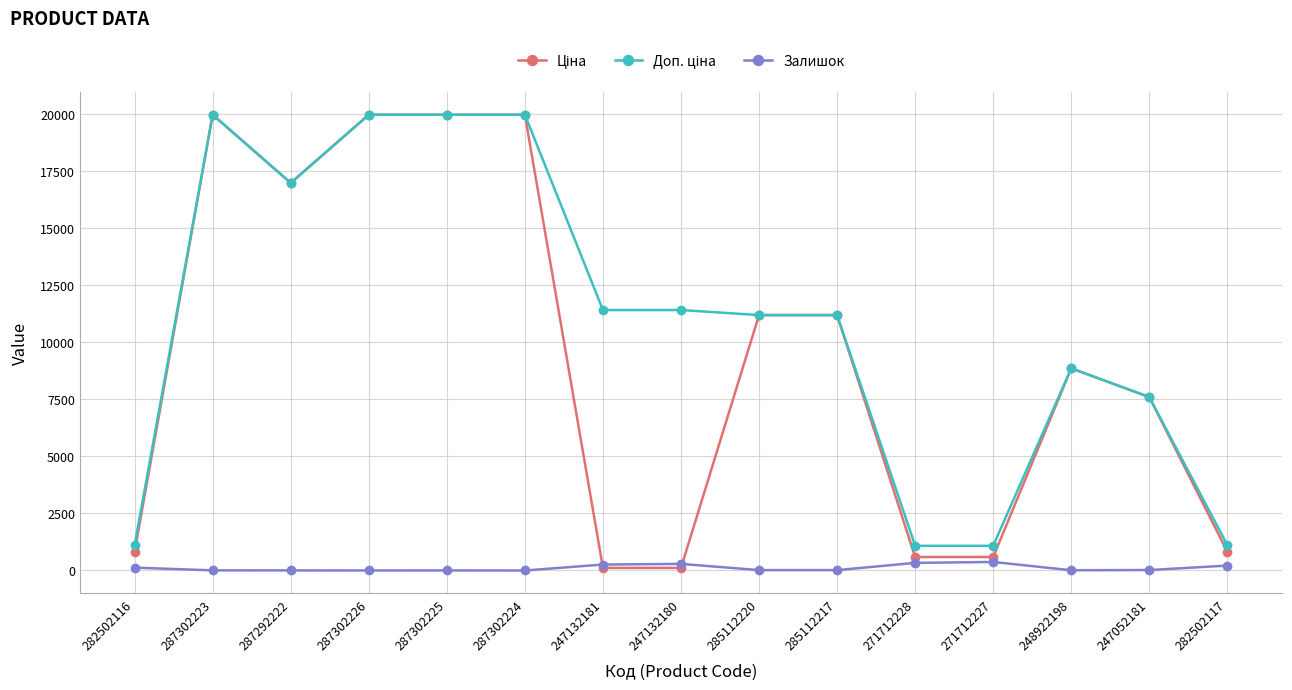

The Залишок series shows 215.0 at 282502117. True or false?

True